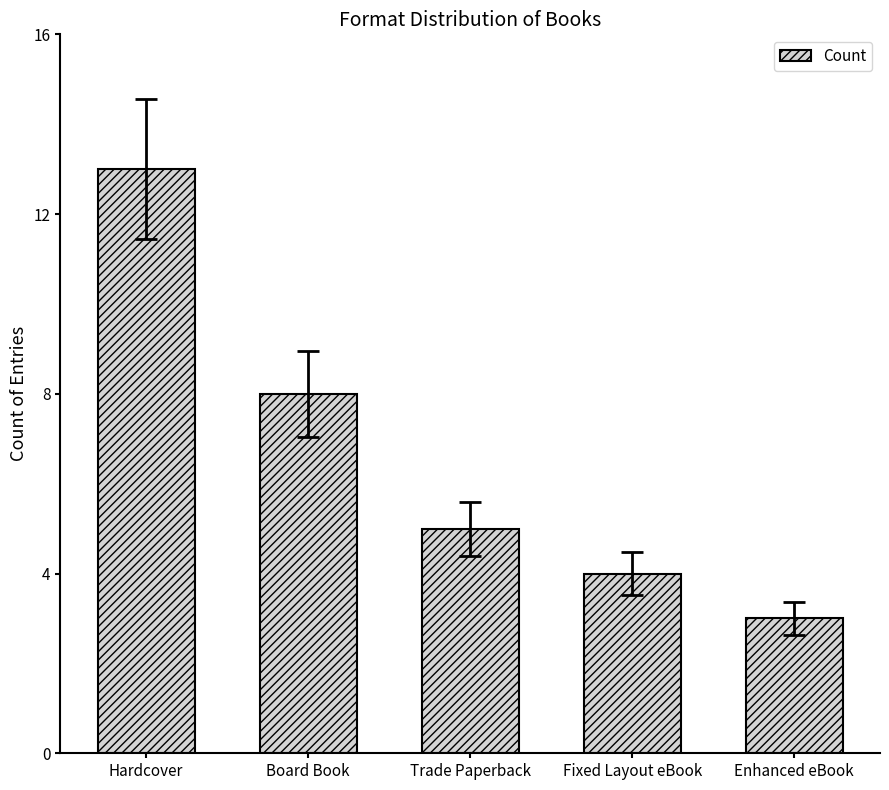

What is the label of the 4th bar from the right?

Board Book